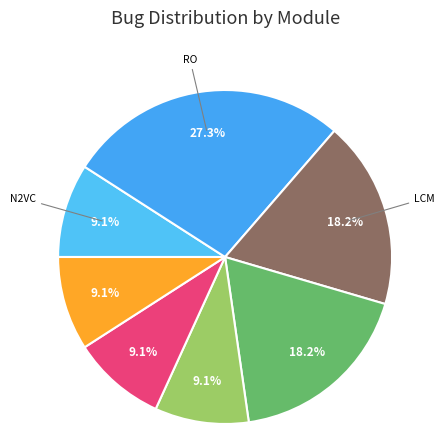

To the nearest percent, what is the average slice percentage?

14%